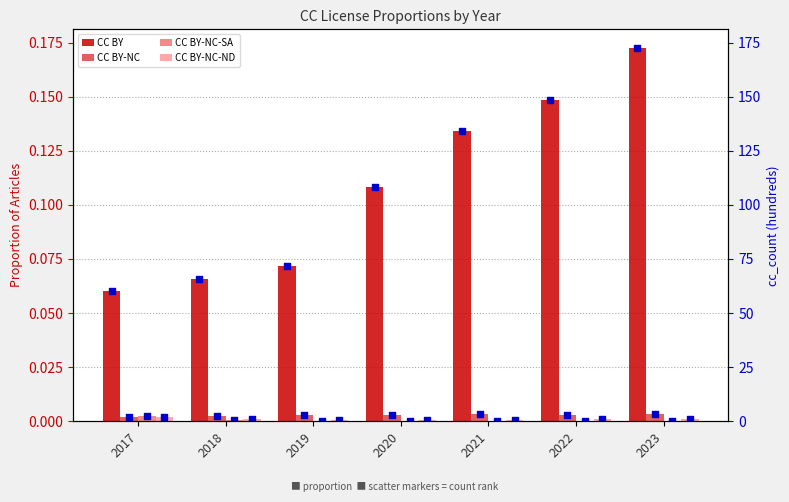

Which series has the largest total across all categories?

CC BY